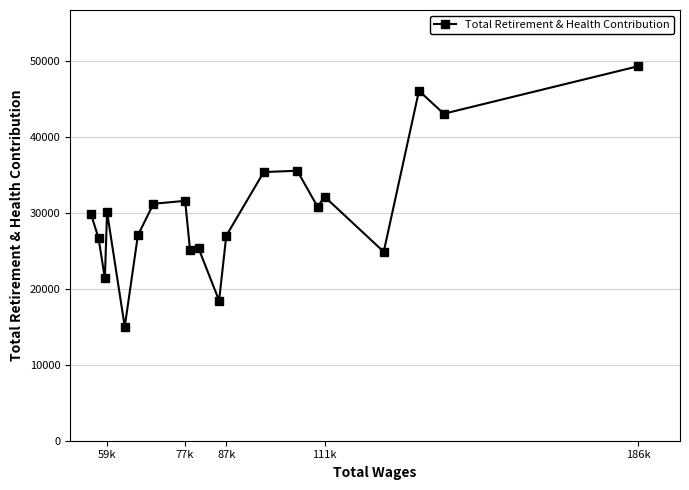

What is the maximum value shown in the chart?

49273